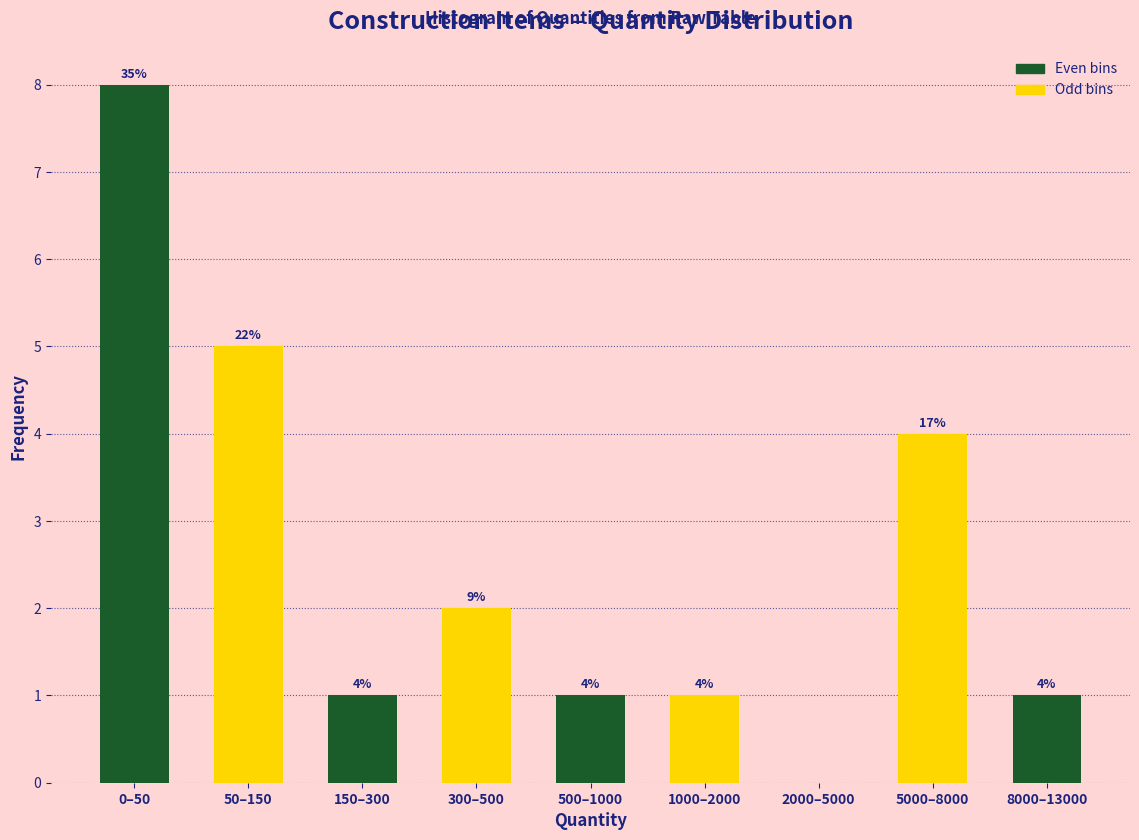

Reading left to right, list all the values displayed in this chart.

0–50=8	50–150=5	150–300=1	300–500=2	500–1000=1	1000–2000=1	2000–5000=0	5000–8000=4	8000–13000=1